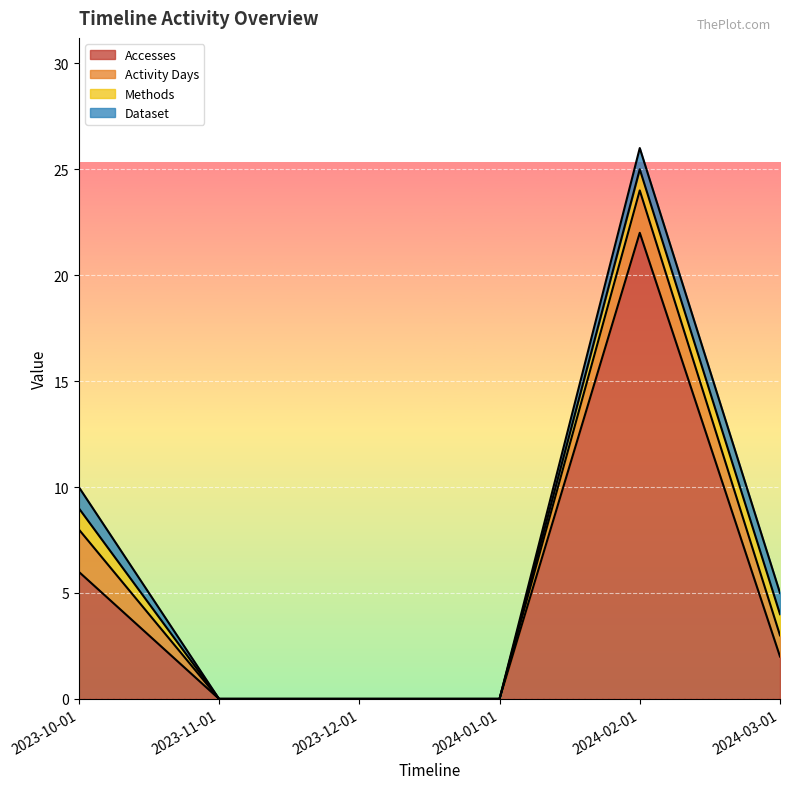

How many values in the Dataset series are below 1?

3